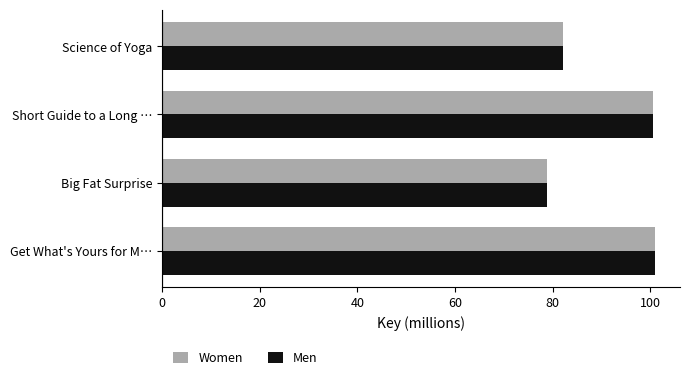

The value of Women at Get What's Yours for M… is 42.7. True or false?

False